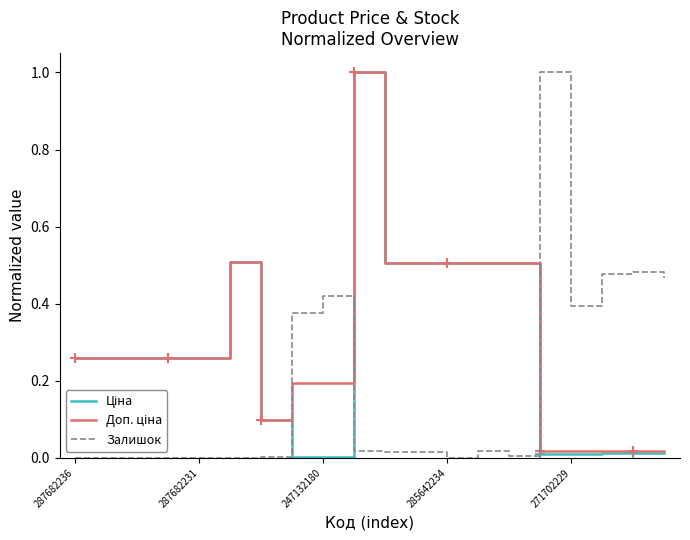

True or false: Залишок and Доп. ціна cross at least once.

True